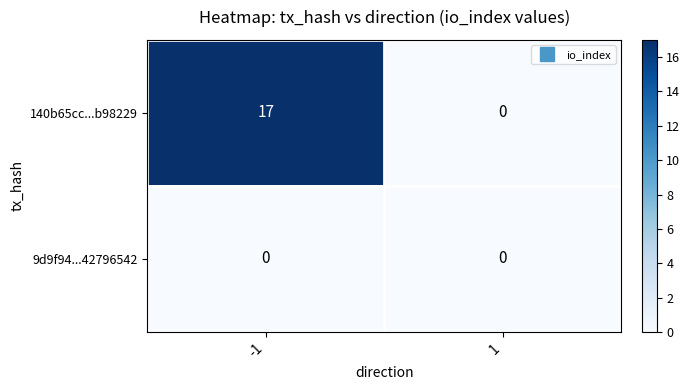

Is the value of 9d9f94...42796542 at -1 greater than the value of 140b65cc...b98229 at -1?

No